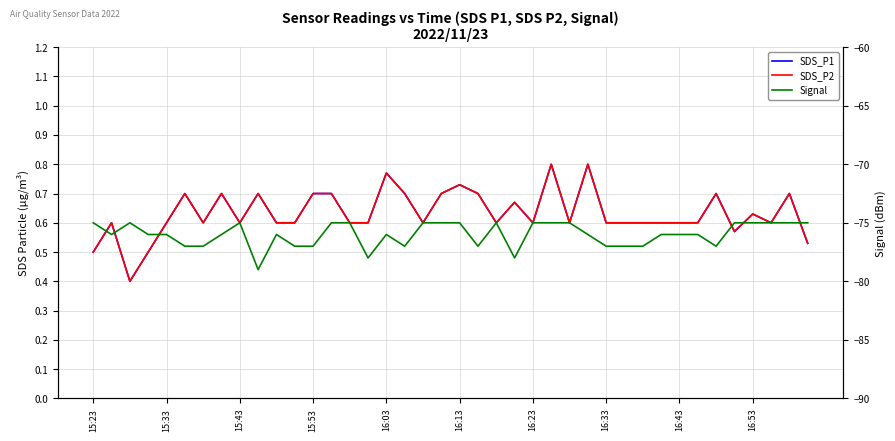

What is the sum of the Signal values at 28 and 16:13?

-154.0